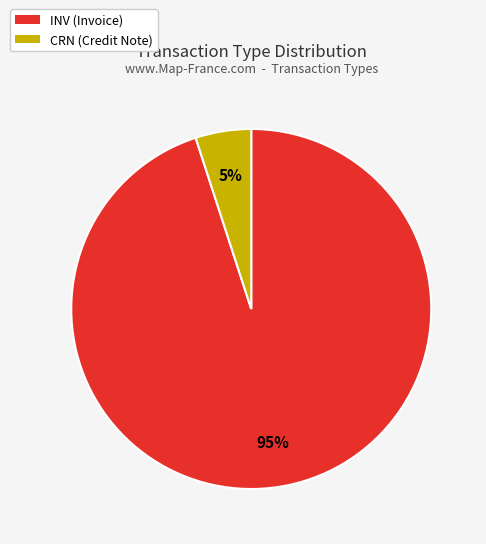

What is the largest slice in the pie chart?

INV